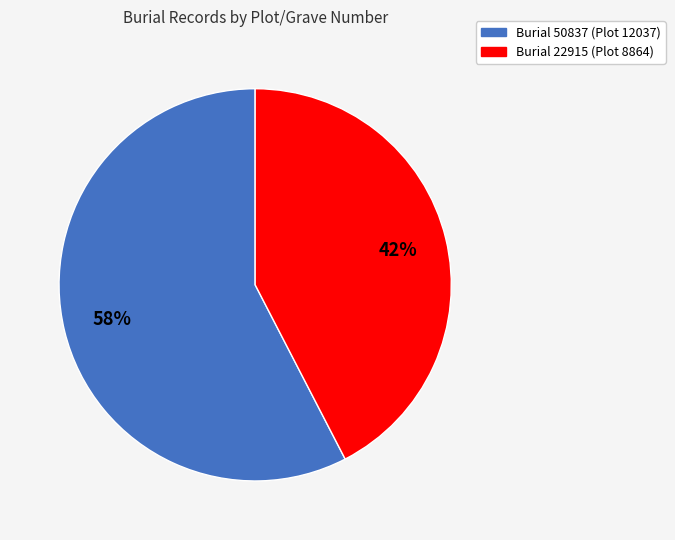

Is there a majority slice in this chart?

Yes